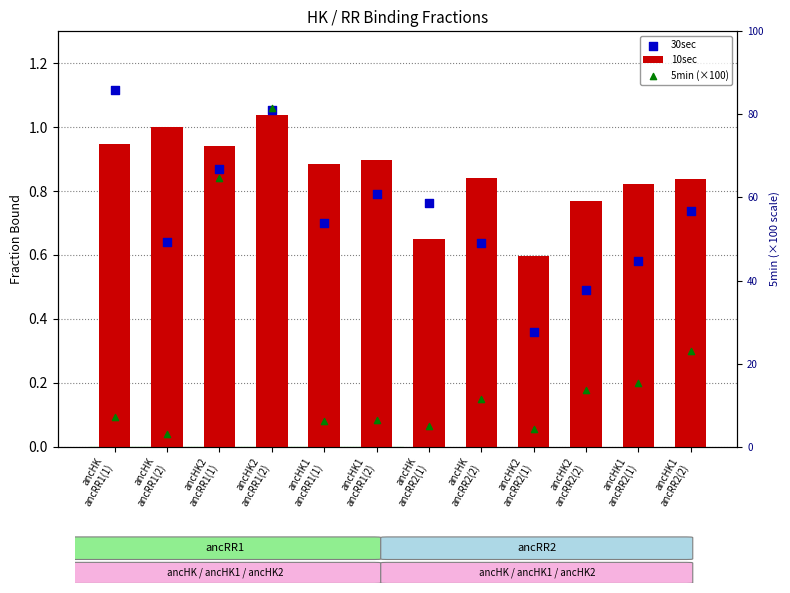

Which series reaches the maximum Y coordinate?

5min (×100)